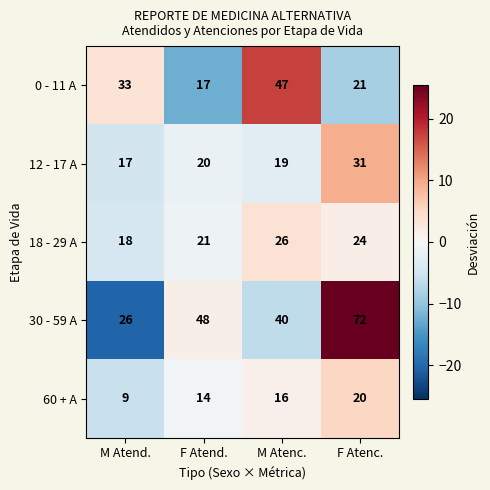

Which series has the largest range (max minus min)?

30 - 59 A